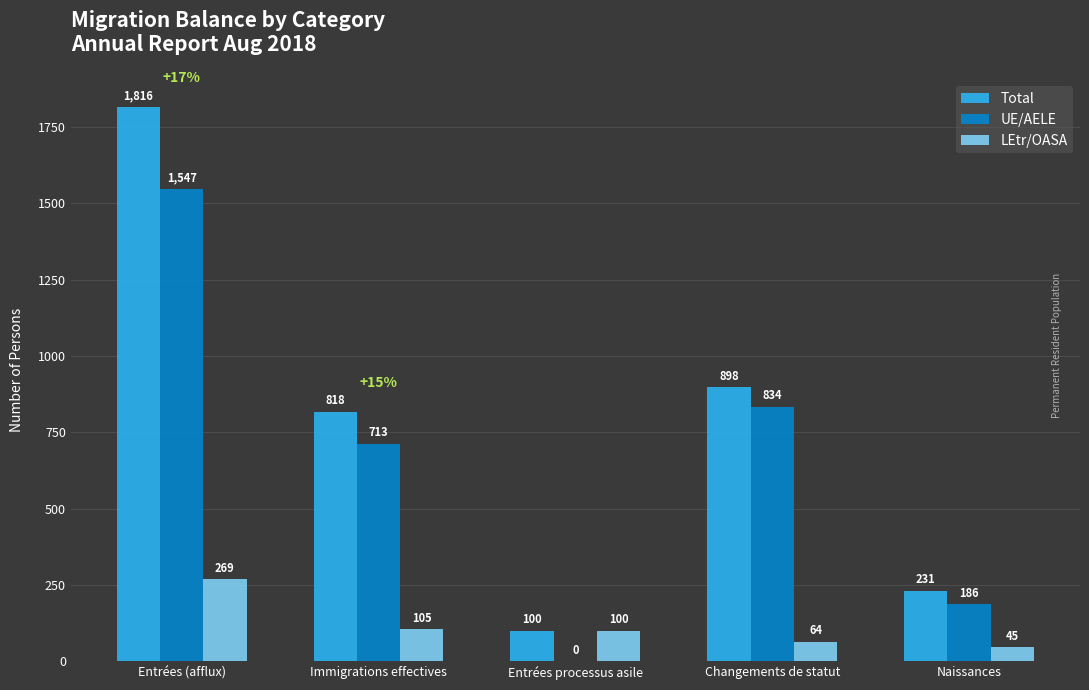

What is the average value of the Total series?

773